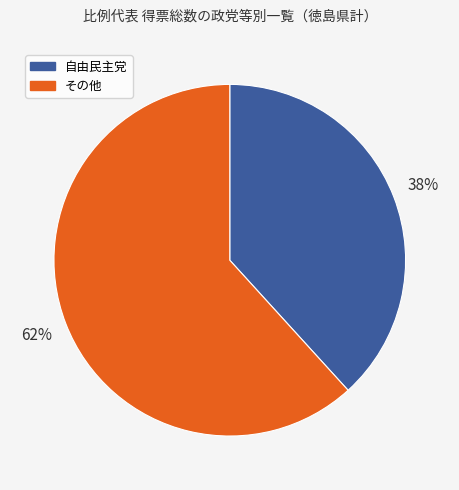

How many segments does this pie chart have?

2